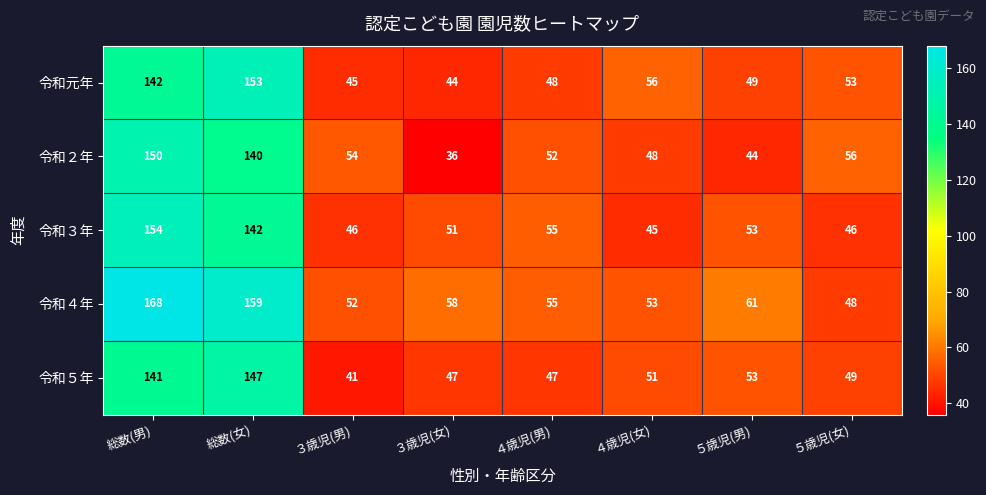

The 令和５年 series shows 13 at ３歳児(女). True or false?

False